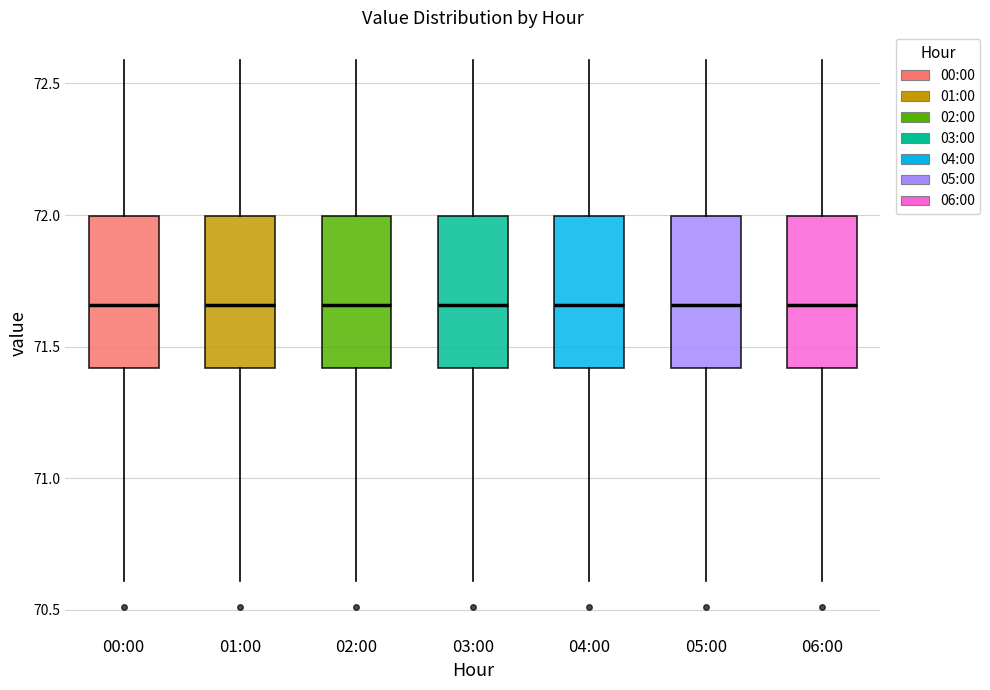

Reading left to right, transcribe this box plot: for each box, give where its median line is, the range the box spans, and where its two whiskers end, as read against the y-axis. The values are not printed on the chart, so give them approximately, as read against the axis.

00:00: median 71.65, box 71.40 to 72.00, whiskers 70.60 to 72.60
01:00: median 71.65, box 71.40 to 72.00, whiskers 70.60 to 72.60
02:00: median 71.65, box 71.40 to 72.00, whiskers 70.60 to 72.60
03:00: median 71.65, box 71.40 to 72.00, whiskers 70.60 to 72.60
04:00: median 71.65, box 71.40 to 72.00, whiskers 70.60 to 72.60
05:00: median 71.65, box 71.40 to 72.00, whiskers 70.60 to 72.60
06:00: median 71.65, box 71.40 to 72.00, whiskers 70.60 to 72.60